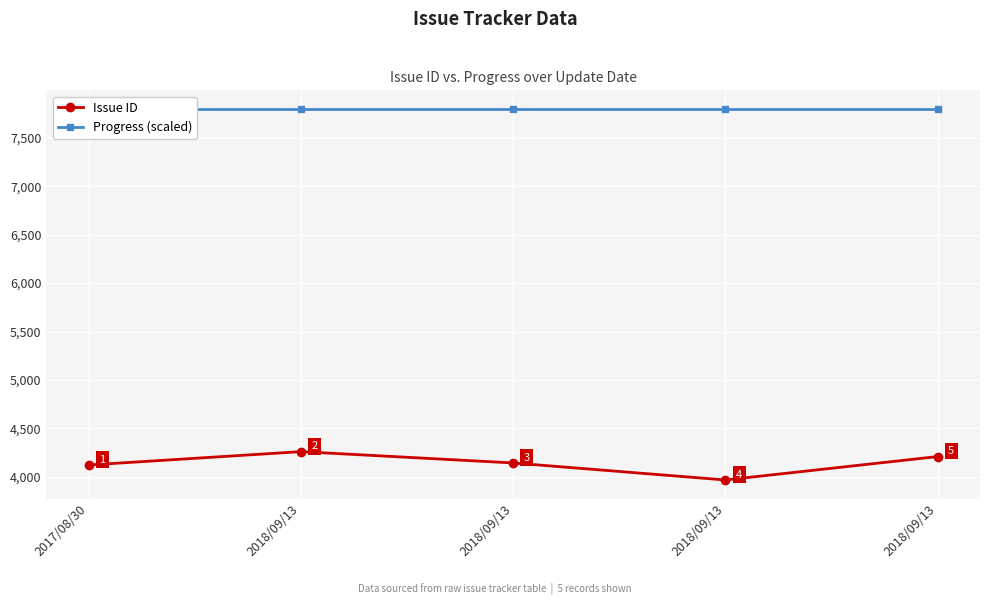

At which category does Issue ID reach its first local valley?

2018/09/13